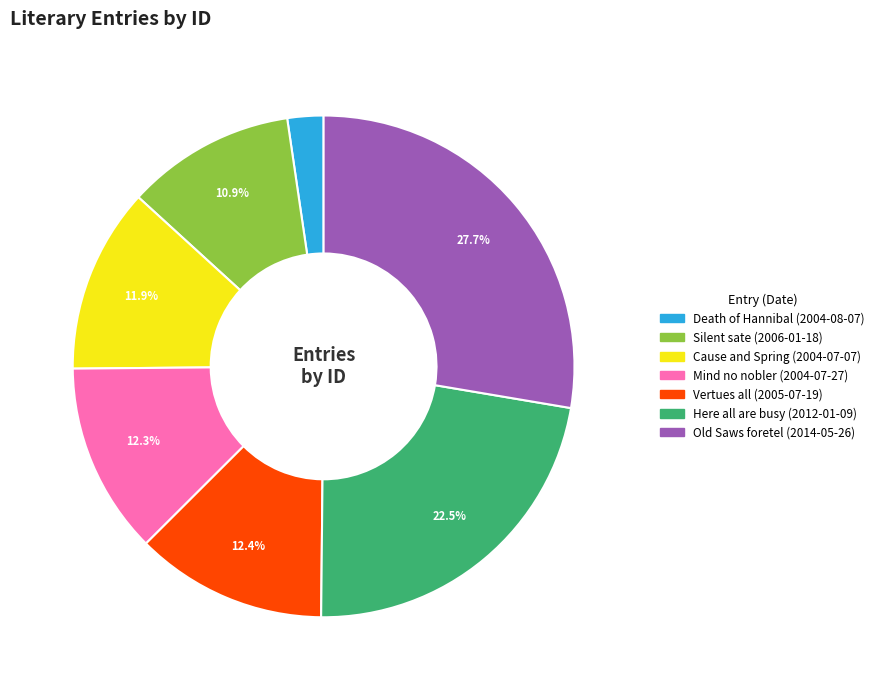

Does Old Saws foretel (2014-05-26) represent more than half of the total?

No